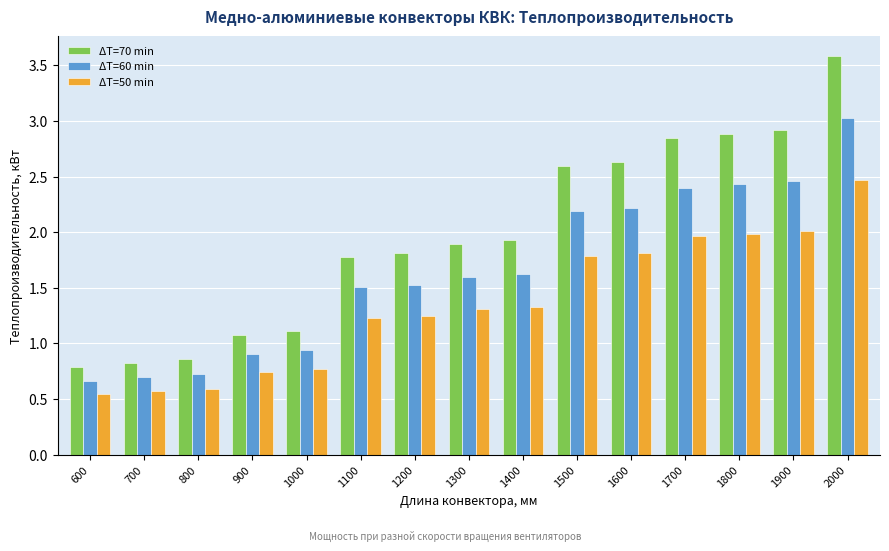

What is the sum of the ΔT=60 min values at 1500 and 1000?

3.1